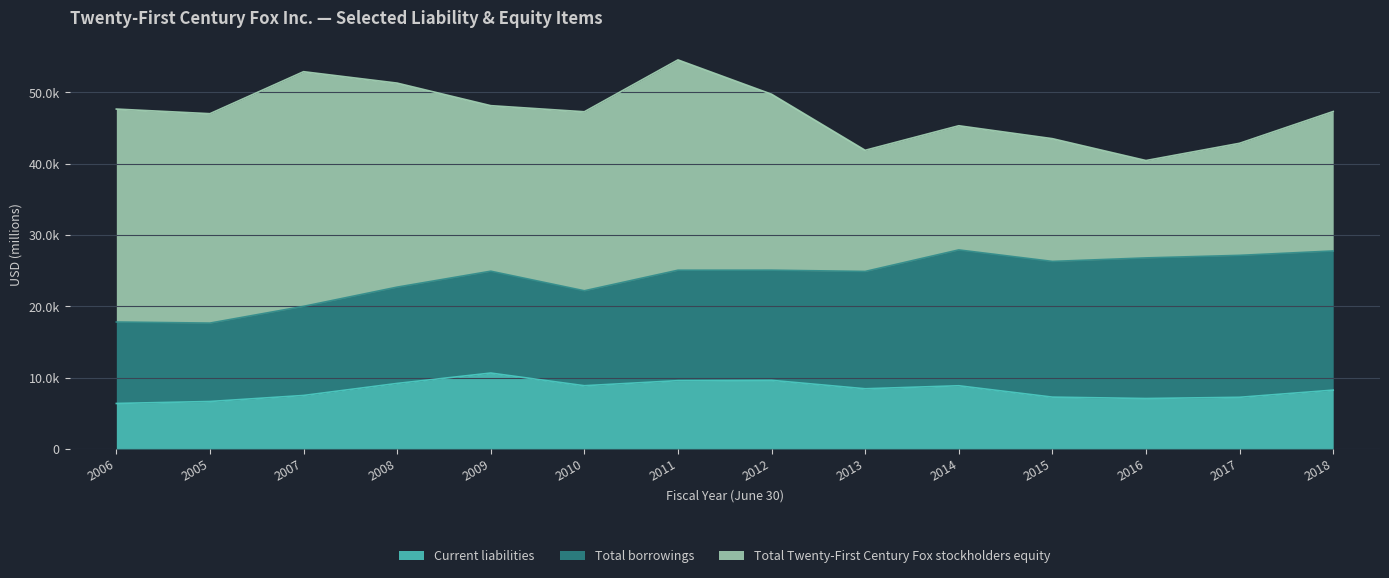

The value of Current liabilities at 2013 is 8435. True or false?

True